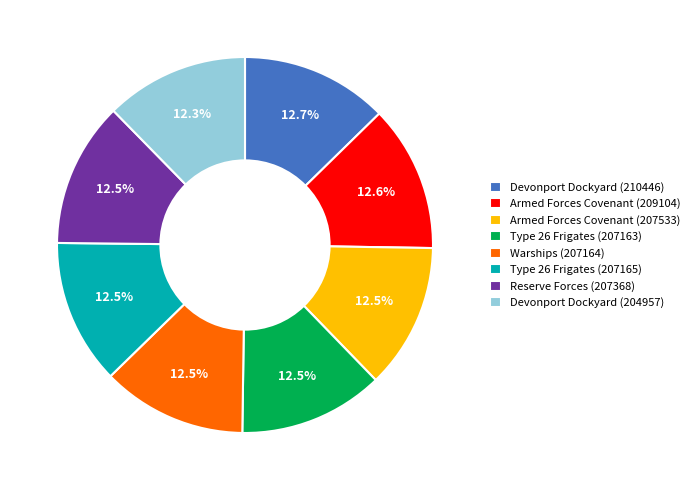

What portion of the pie excludes Type 26 Frigates (207165)?

87.5%